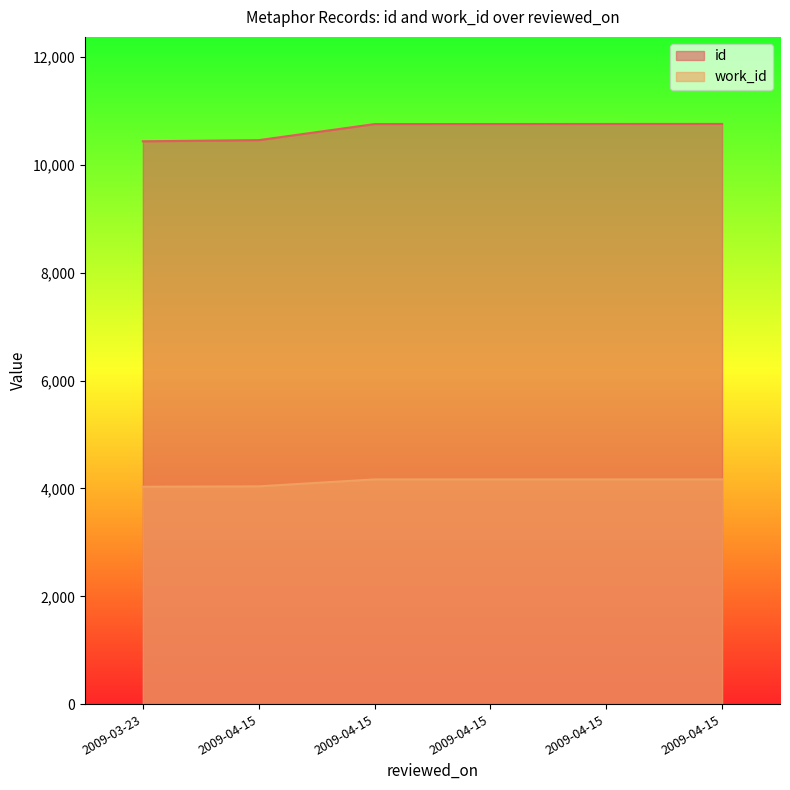

Which has a higher value, 2009-03-23 or 2009-04-15?

2009-04-15